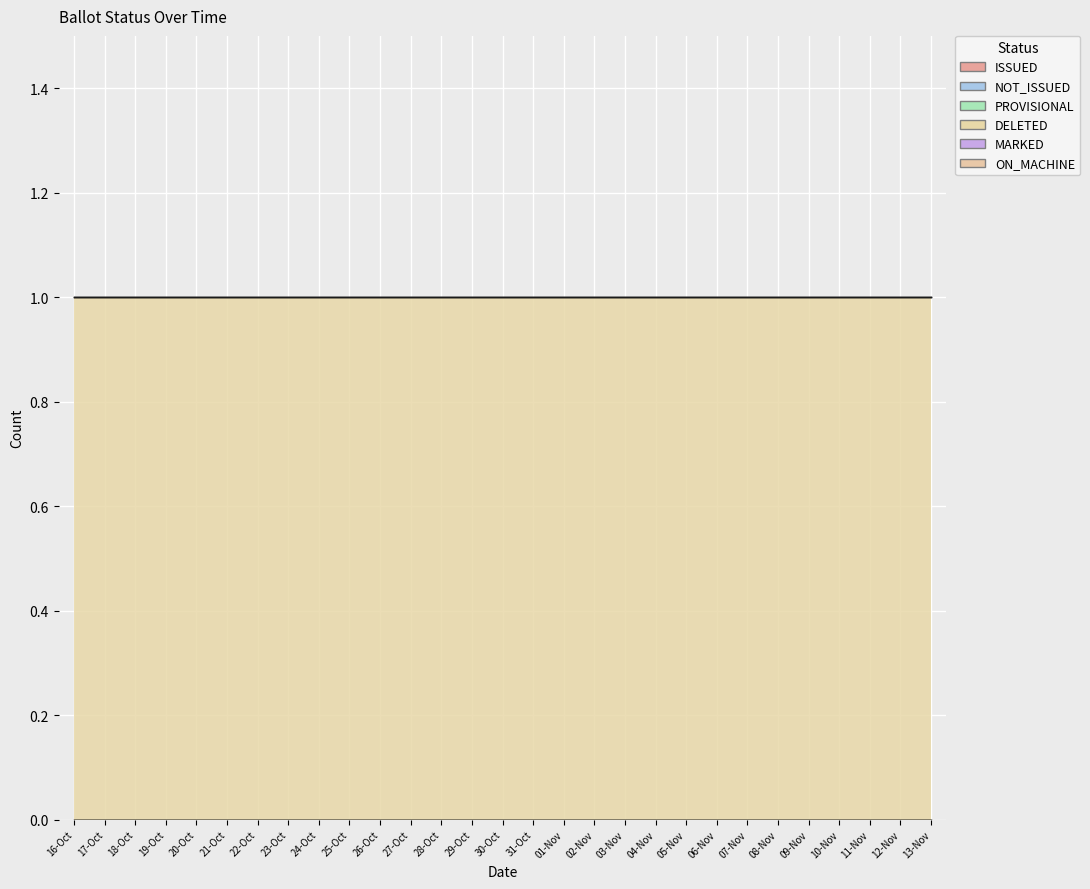

What is the maximum value shown in the chart?

1